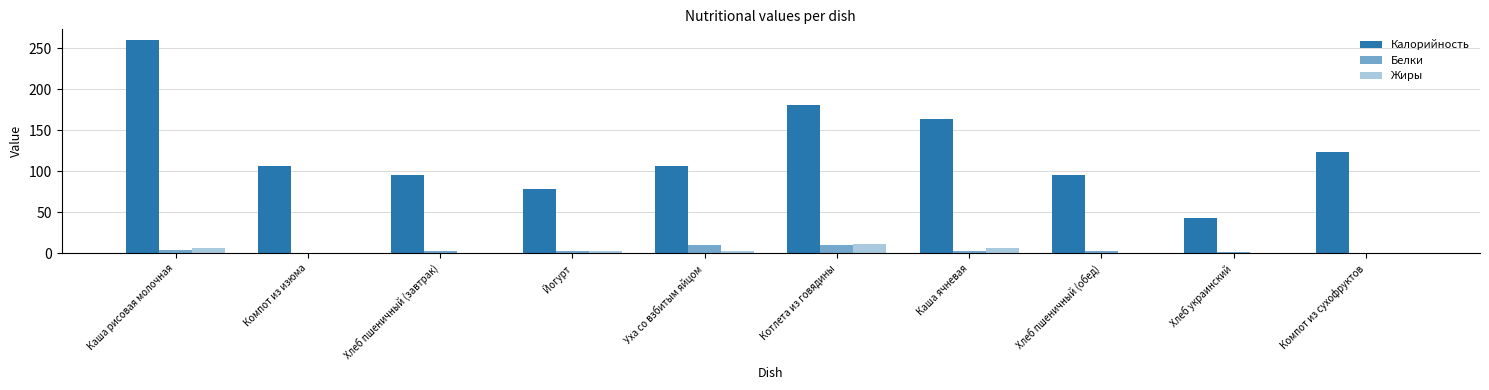

Are the bars grouped side by side (vs. stacked)?

Yes